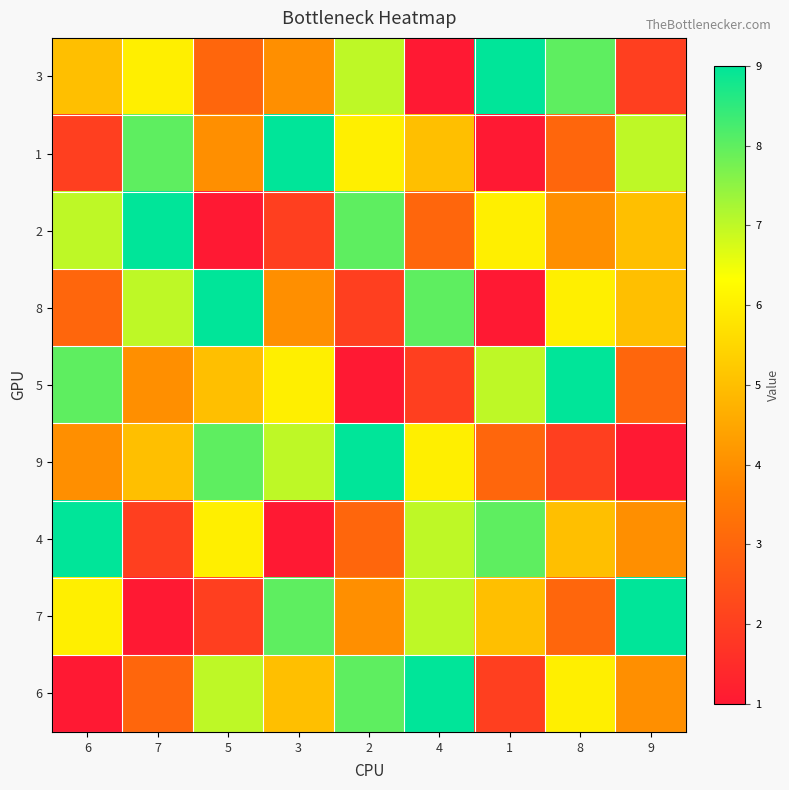

At how many categories does at least one series exceed 2?

9